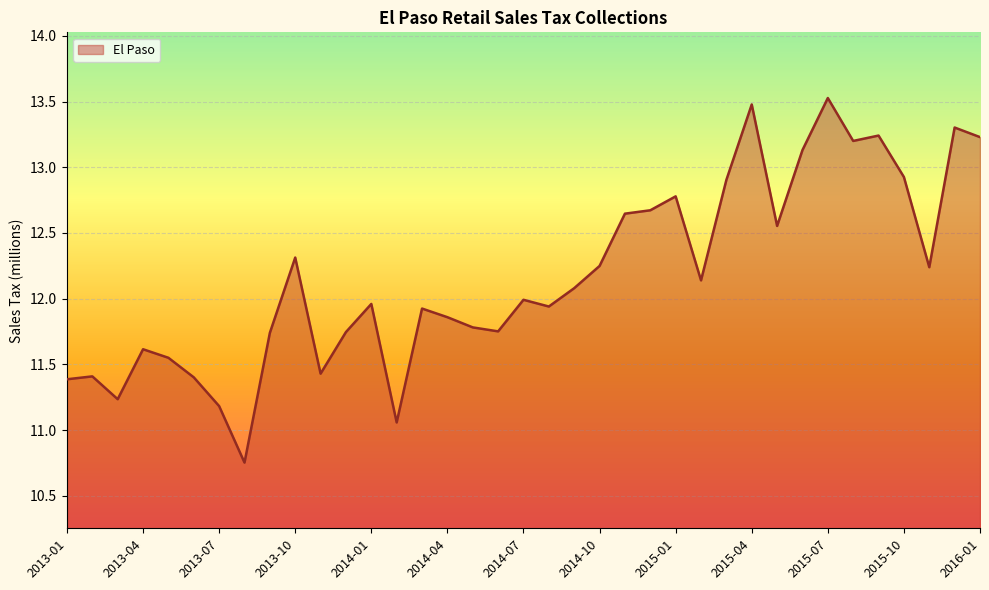

What is the difference between the maximum and minimum values?

2.8